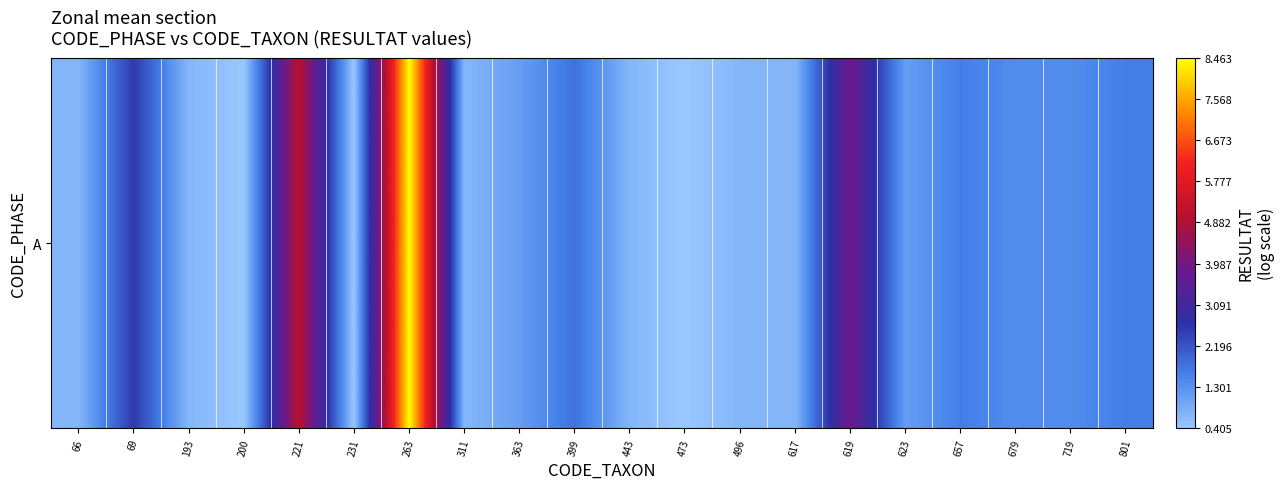

What is the sum of all values?

35.4